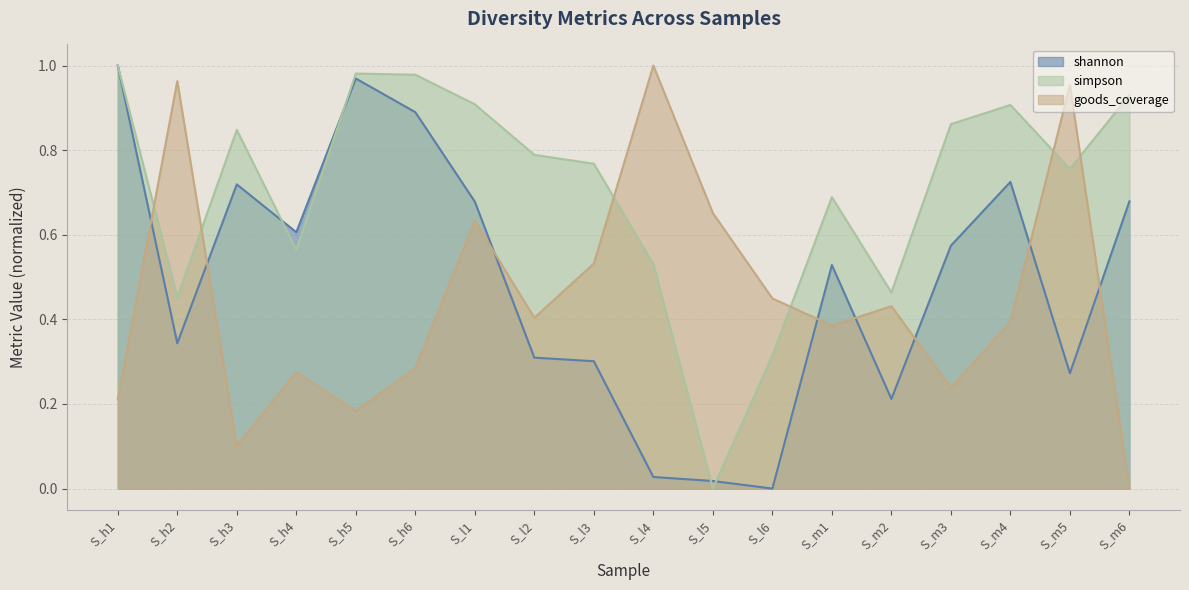

What is the difference between the second highest and second lowest values in the goods_coverage series?

0.9